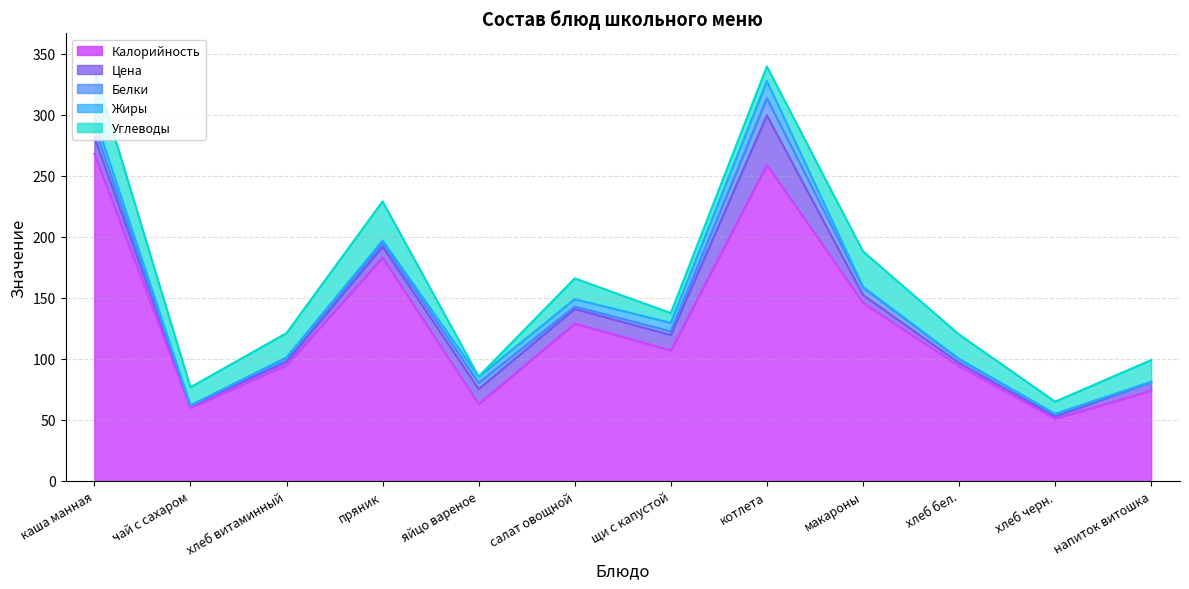

True or false: Цена has more than 1 points higher than both neighbors.

True